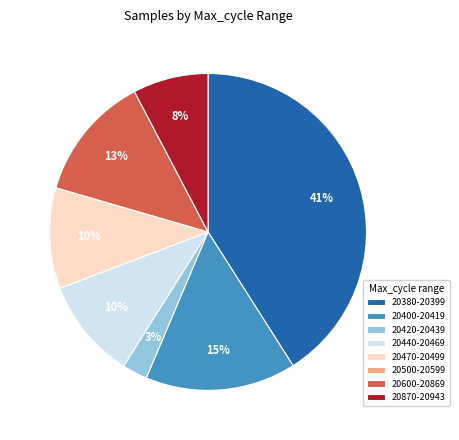

Do 20400-20419 and 20870-20943 together represent more than half of the pie?

No